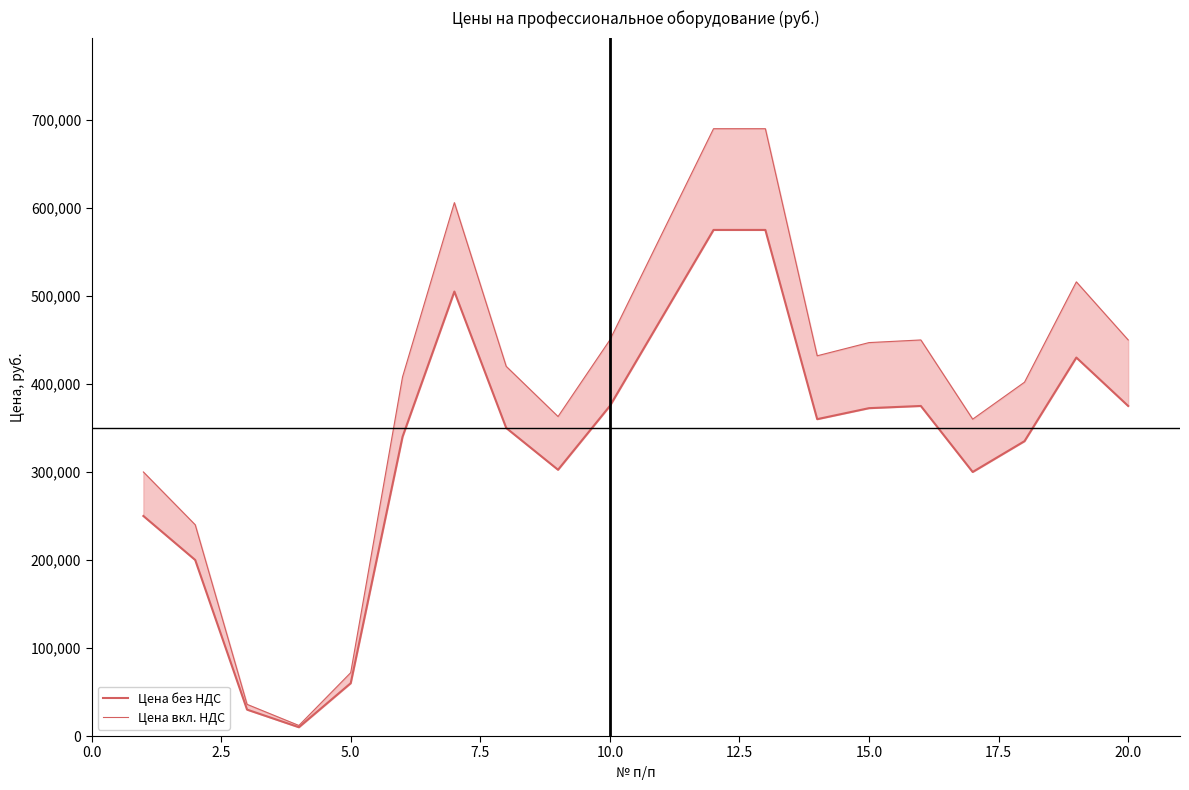

What is the difference between the second highest and second lowest values in the Цена вкл. НДС series?

654000